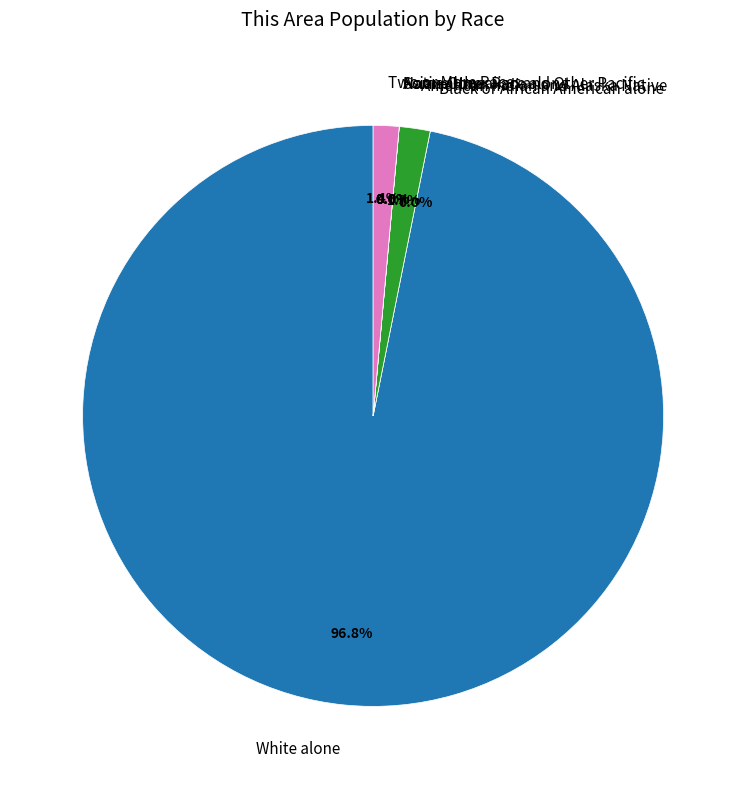

To the nearest percent, what is the average slice percentage?

14%